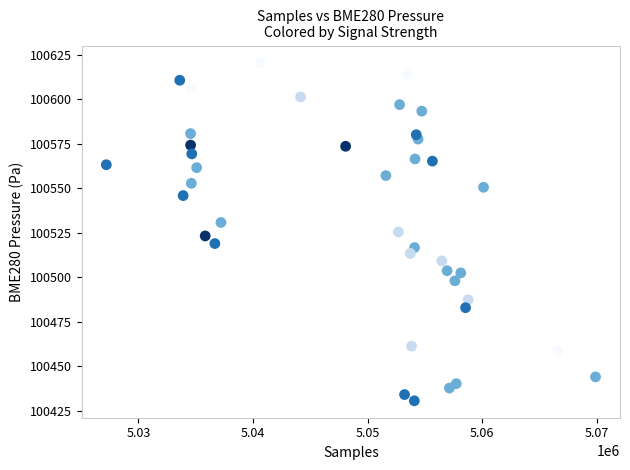

What is the range of X values (max minus min)?

42693.0